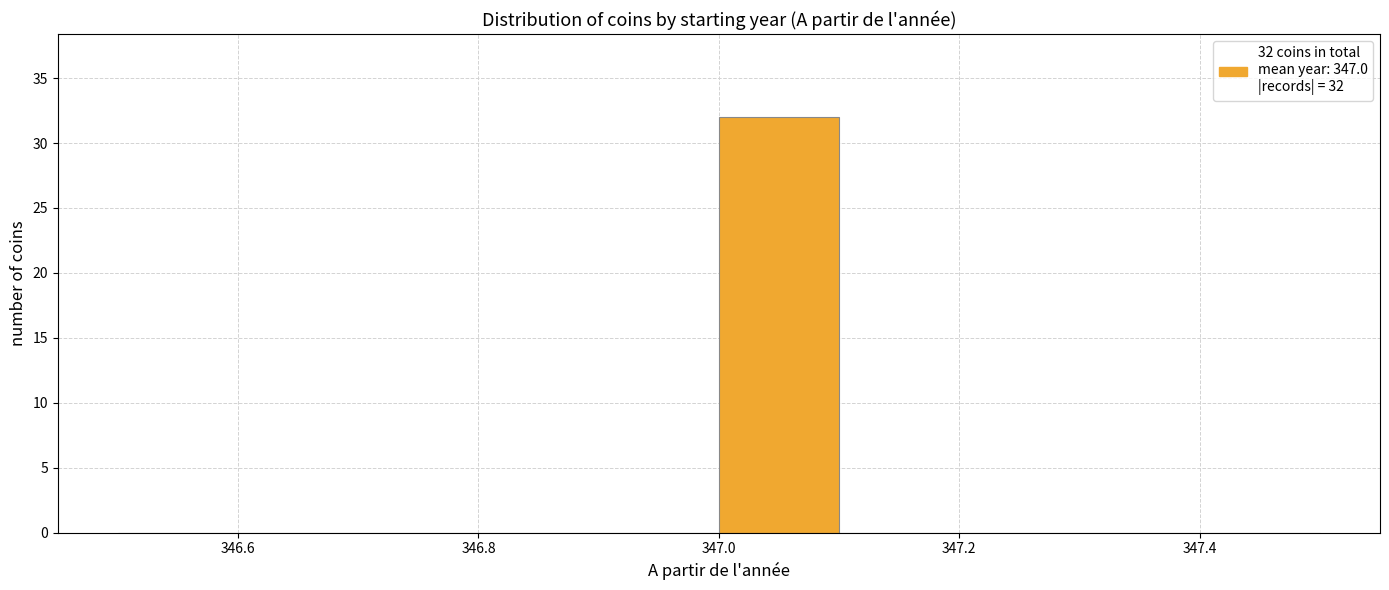

Which range on the x-axis has the tallest bar?

347.0 to 347.1